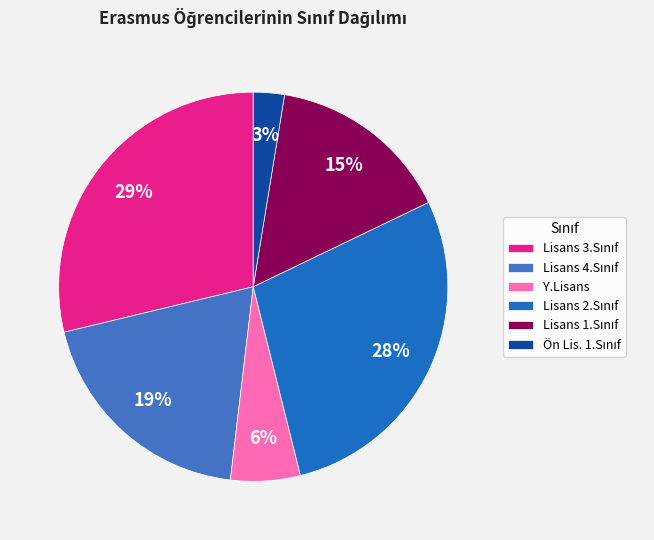

Does any single category account for the majority?

No